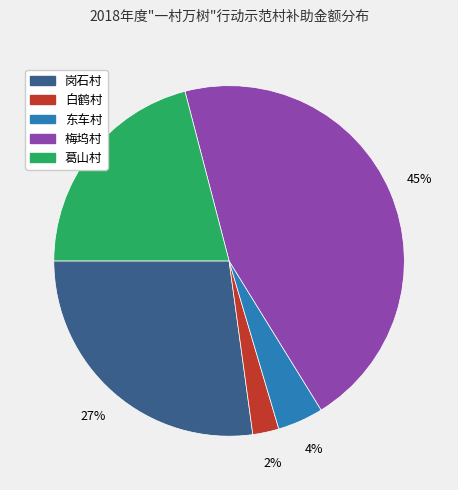

Does 白鹤村 account for over 50% of the chart?

No